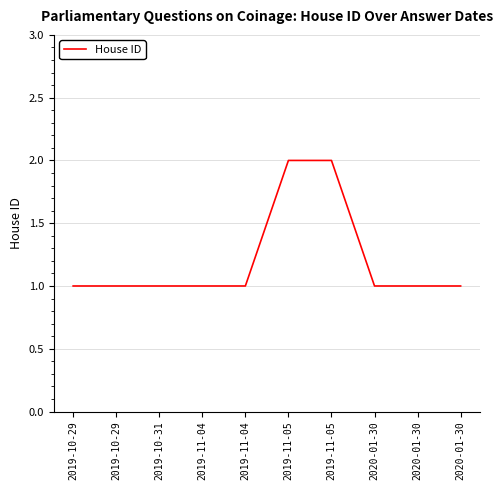

Rank the categories by value from highest to lowest.

2019-11-05, 2019-11-05, 2019-10-29, 2019-10-29, 2019-10-31, 2019-11-04, 2019-11-04, 2020-01-30, 2020-01-30, 2020-01-30